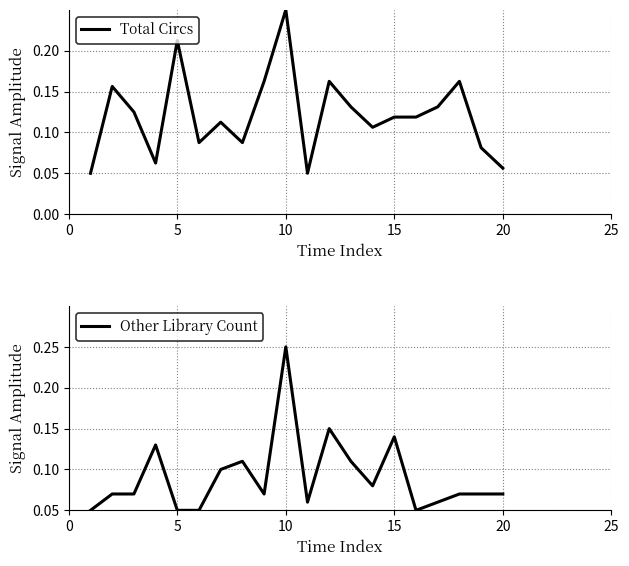

Does the chart have visible grid lines?

Yes